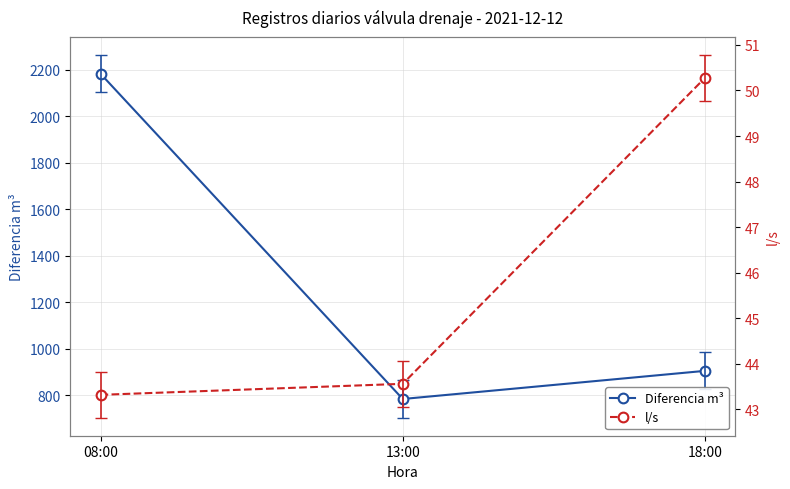

How many categories are shown in the chart?

3